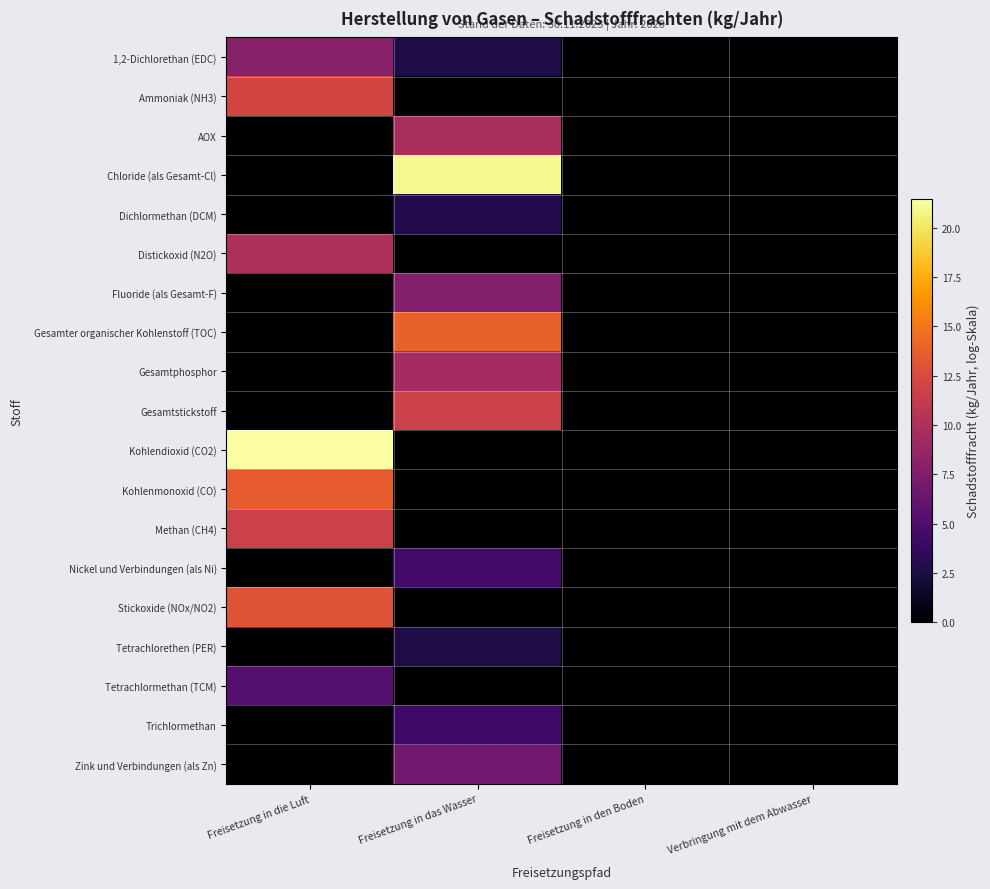

Rank the series by their maximum value, from lowest to highest.

Tetrachlorethen (PER), Dichlormethan (DCM), Trichlormethan, Nickel und Verbindungen (als Ni), Tetrachlormethan (TCM), Zink und Verbindungen (als Zn), Fluoride (als Gesamt-F), 1,2-Dichlorethan (EDC), Gesamtphosphor, AOX, Distickoxid (N2O), Gesamtstickstoff, Methan (CH4), Ammoniak (NH3), Stickoxide (NOx/NO2), Kohlenmonoxid (CO), Gesamter organischer Kohlenstoff (TOC), Chloride (als Gesamt-Cl), Kohlendioxid (CO2)